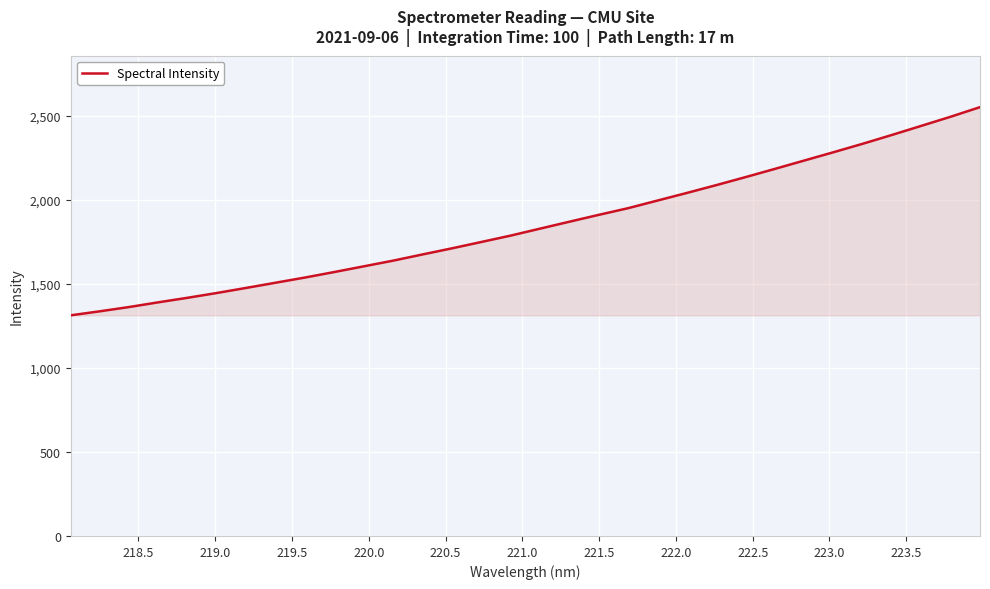

What is the difference between the maximum and minimum values?

1238.3